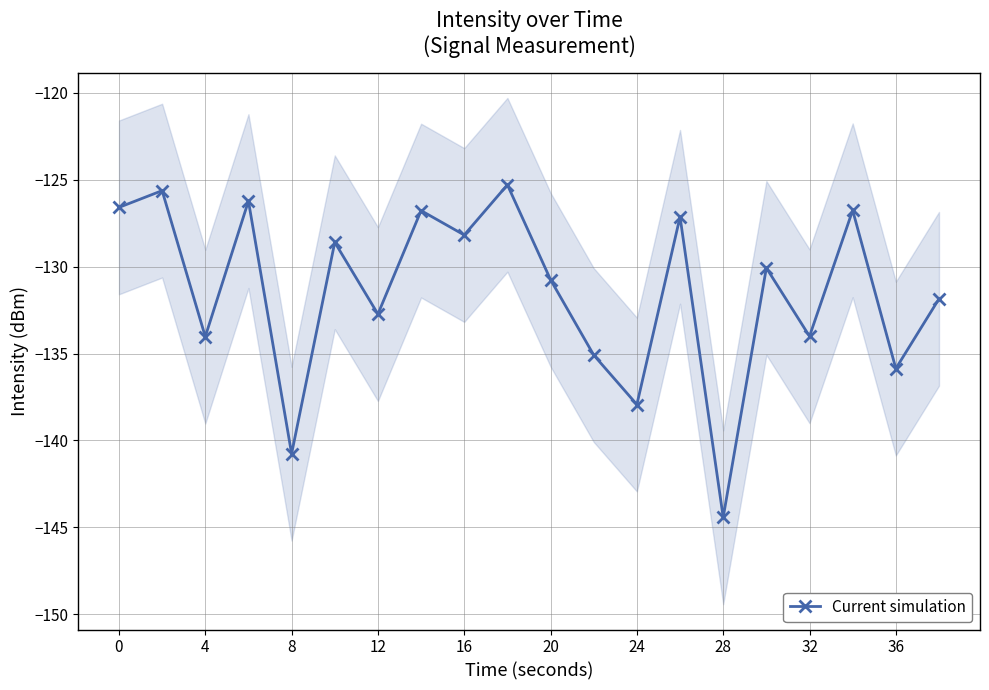

What is the minimum value for Current simulation?

-144.4